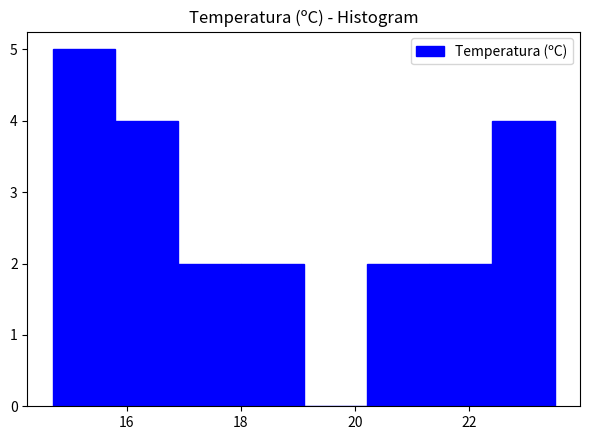

Reading left to right, list every bar in this chart as the range it spans on the x-axis followed by its height. Neither the bar edges nor the heights are printed on the chart, so give them approximately, as read against the axes.

14.7 to 15.8: 5
15.8 to 16.9: 4
16.9 to 18.0: 2
18.0 to 19.1: 2
19.1 to 20.2: 0
20.2 to 21.3: 2
21.3 to 22.4: 2
22.4 to 23.5: 4